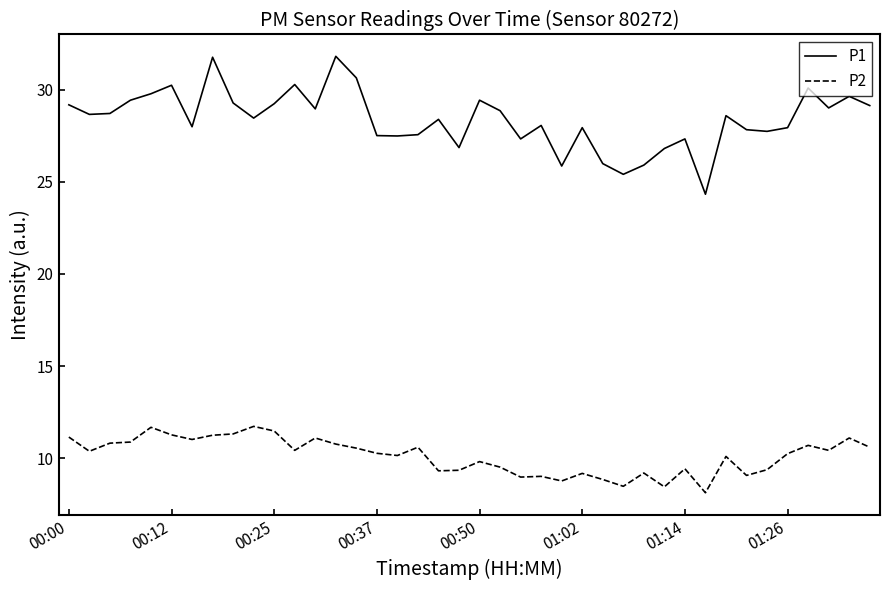

Rank the series by their maximum value, from lowest to highest.

P2, P1